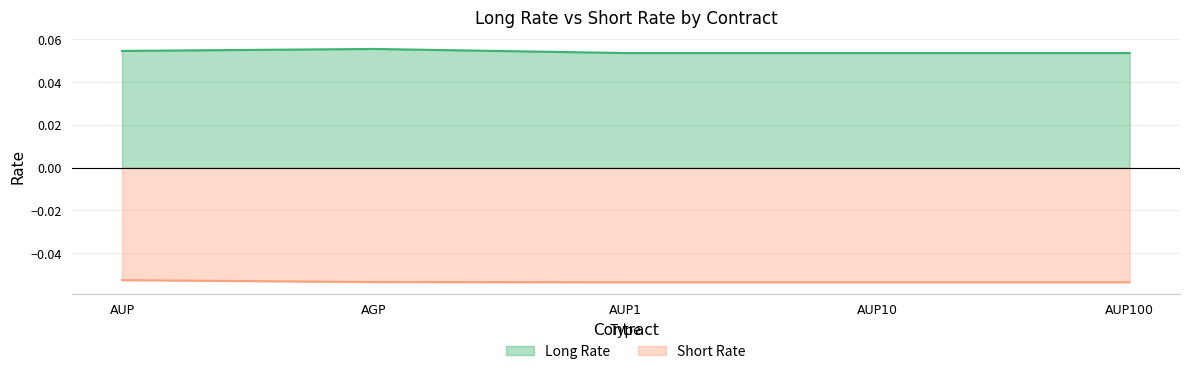

True or false: Long Rate and Short Rate cross at least once.

False